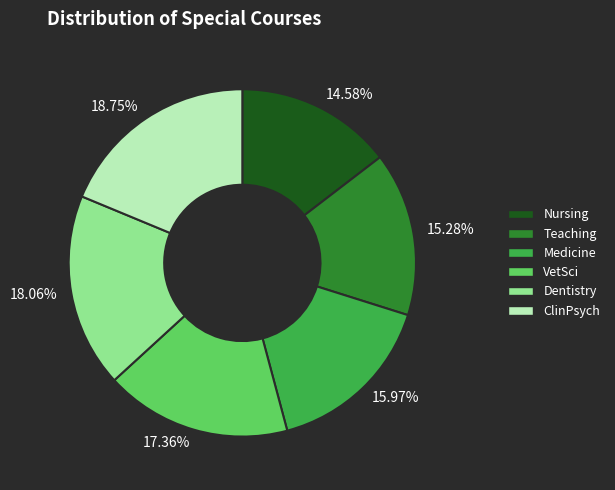

Does Nursing account for over 50% of the chart?

No